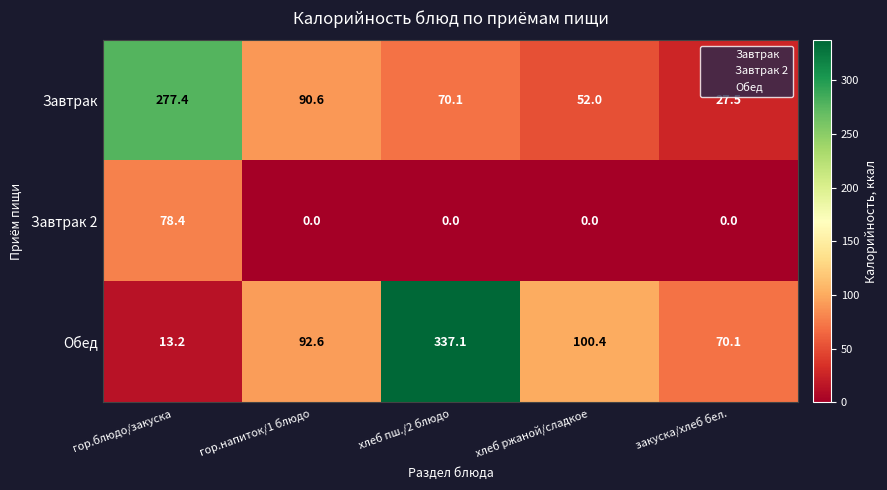

What is the sum of all Завтрак values?

517.6